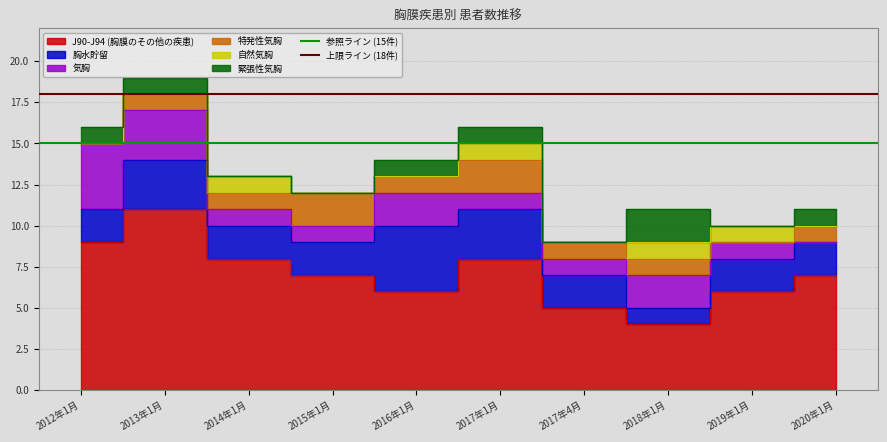

What is the value of the 上限ライン (18件) point at the 2nd from the left?

18